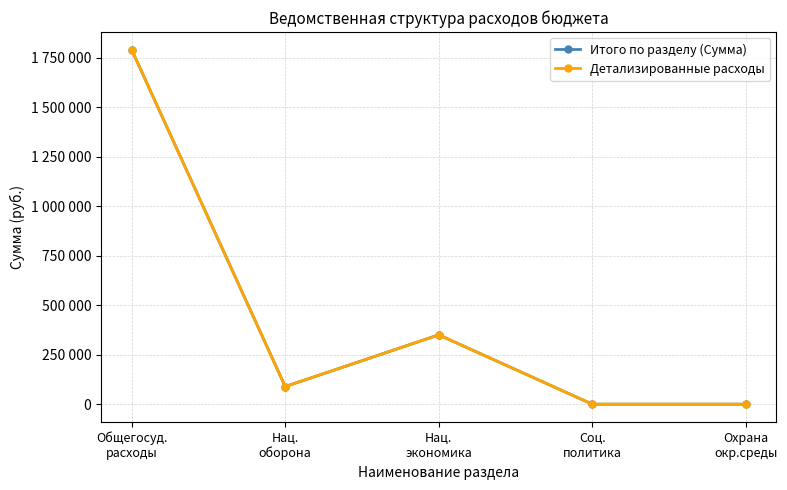

What are all the series names shown in the legend?

Итого по разделу (Сумма), Детализированные расходы